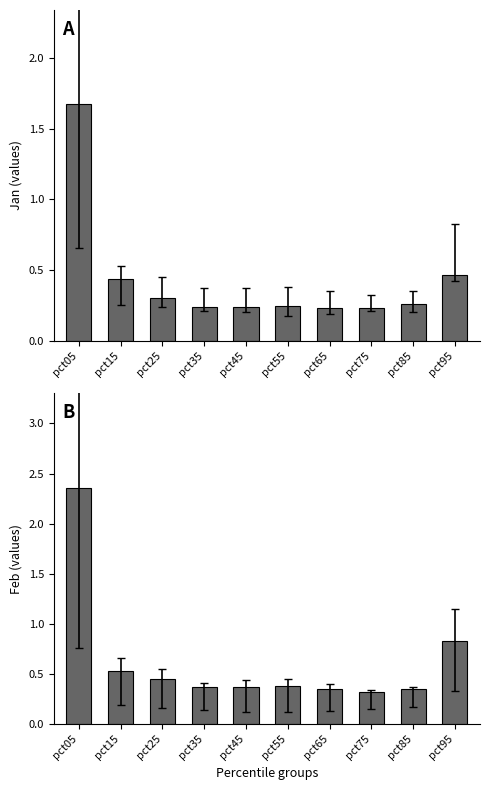

At which category does the chart reach its peak across all series?

pct05